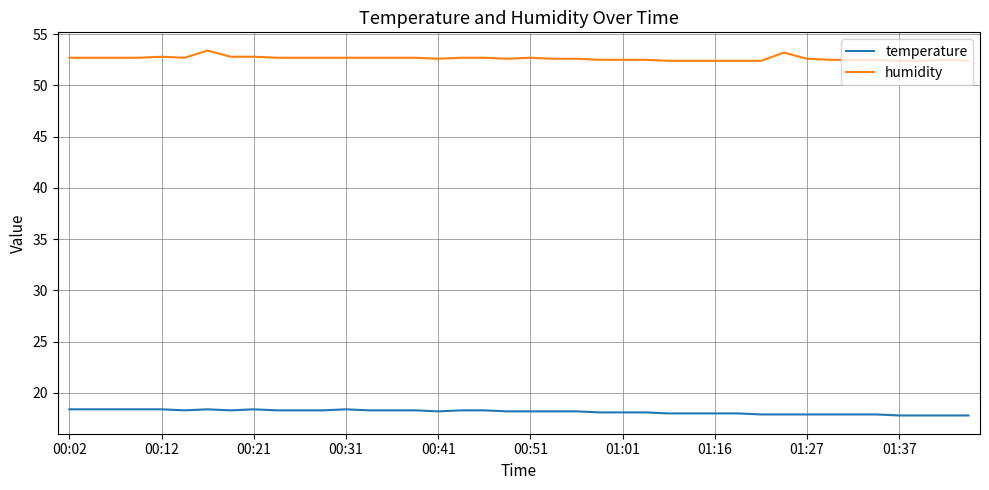

What is the lowest value of the humidity series?

52.4